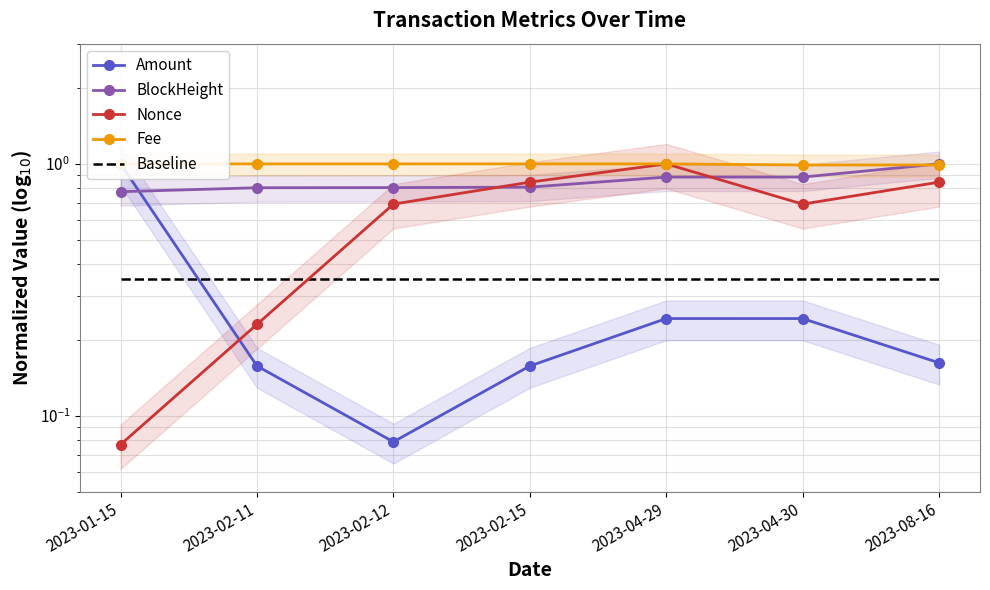

Where is the first local maximum for Nonce?

2023-04-29